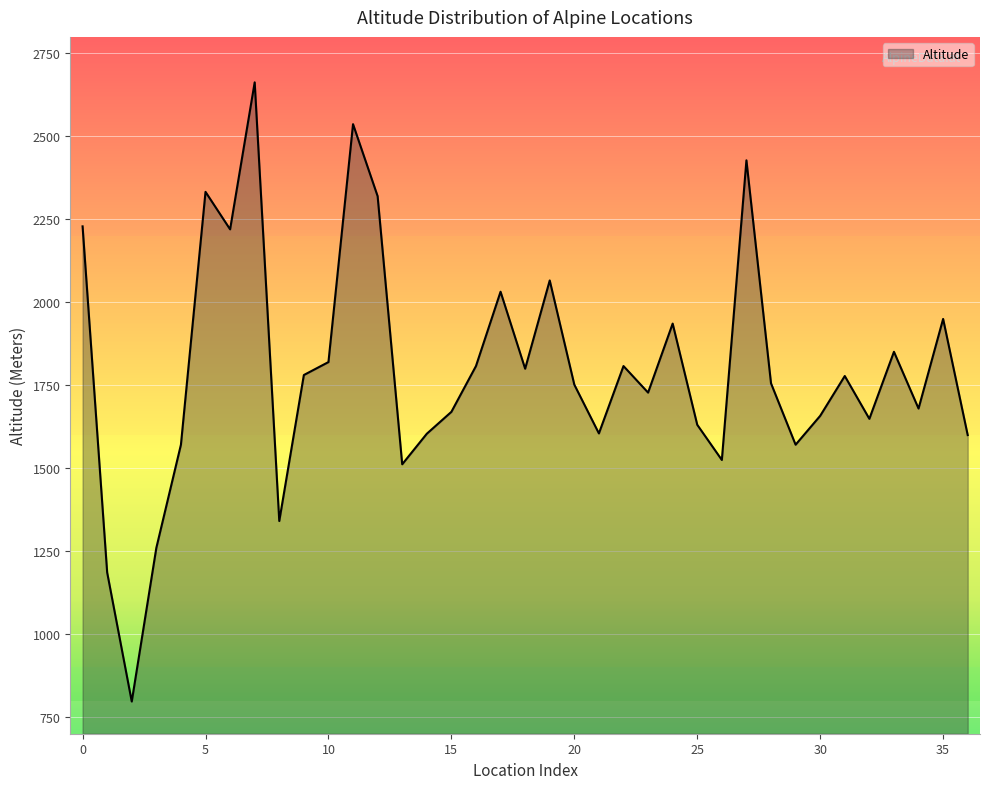

What is the greatest value displayed?

2663